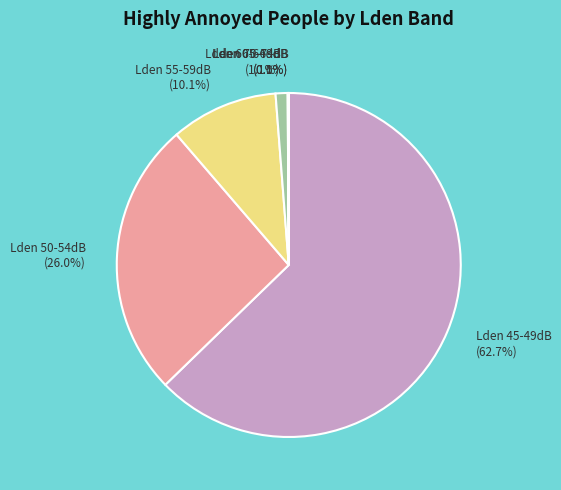

Do Lden 60-64dB (1.1%) and Lden 50-54dB (26.0%) together represent more than half of the pie?

No